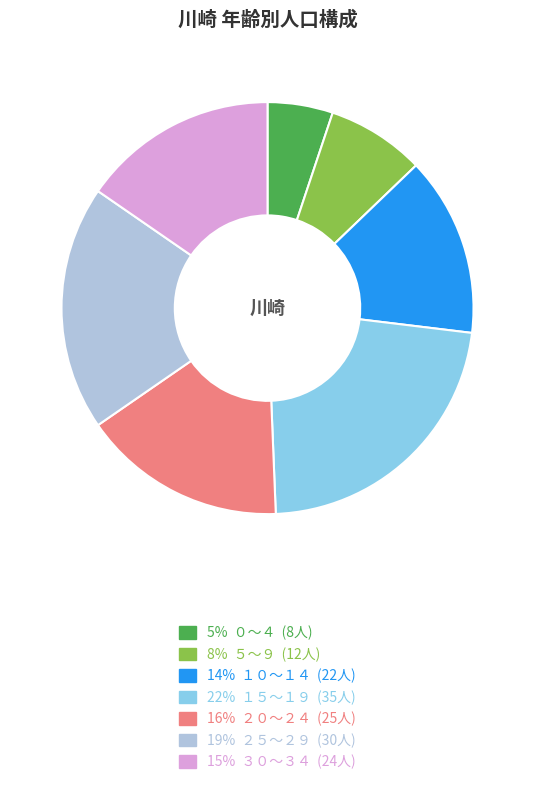

How many segments does this pie chart have?

7